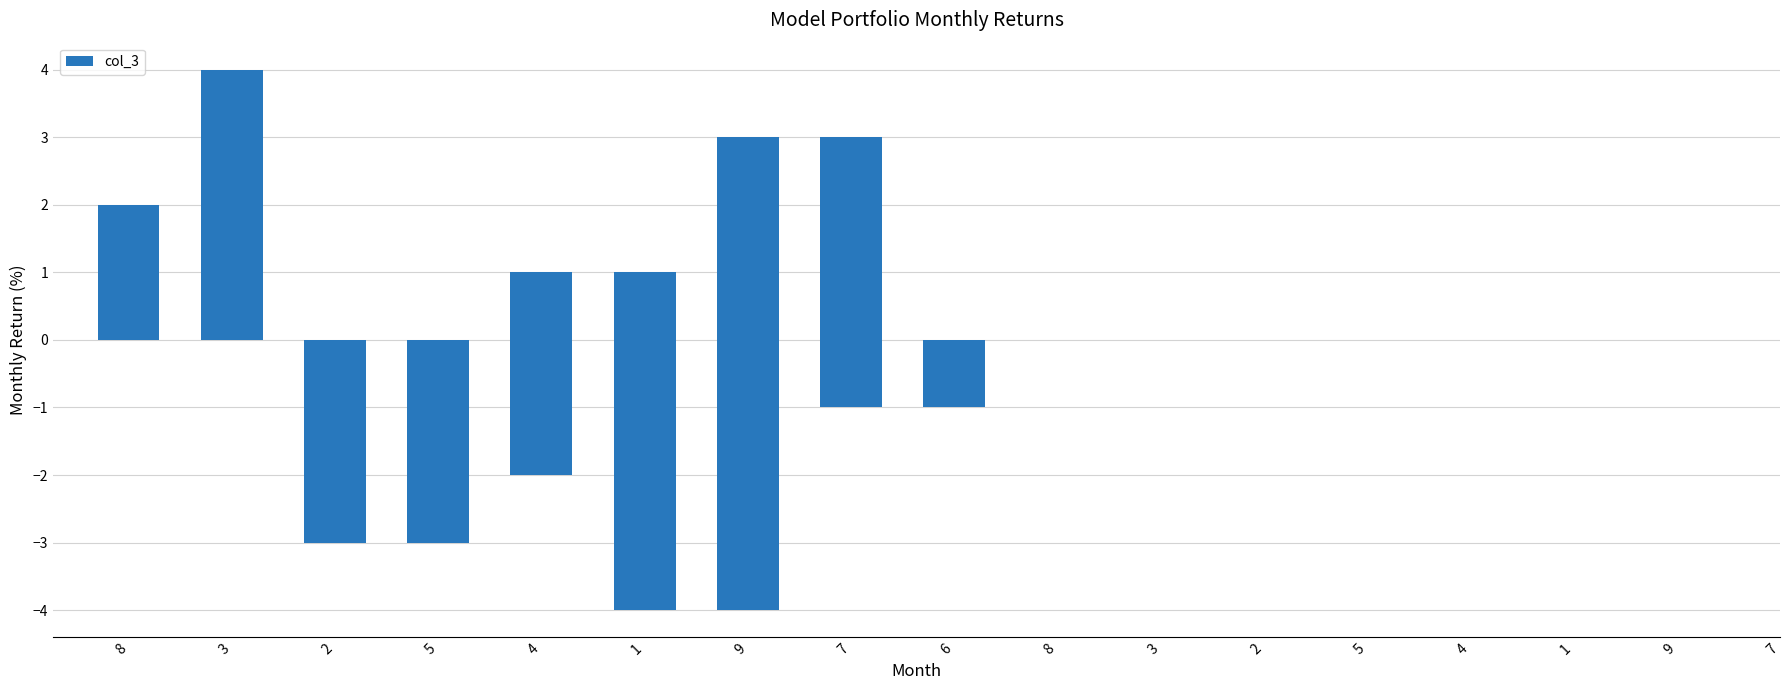

At which category does the chart reach its peak across all series?

3